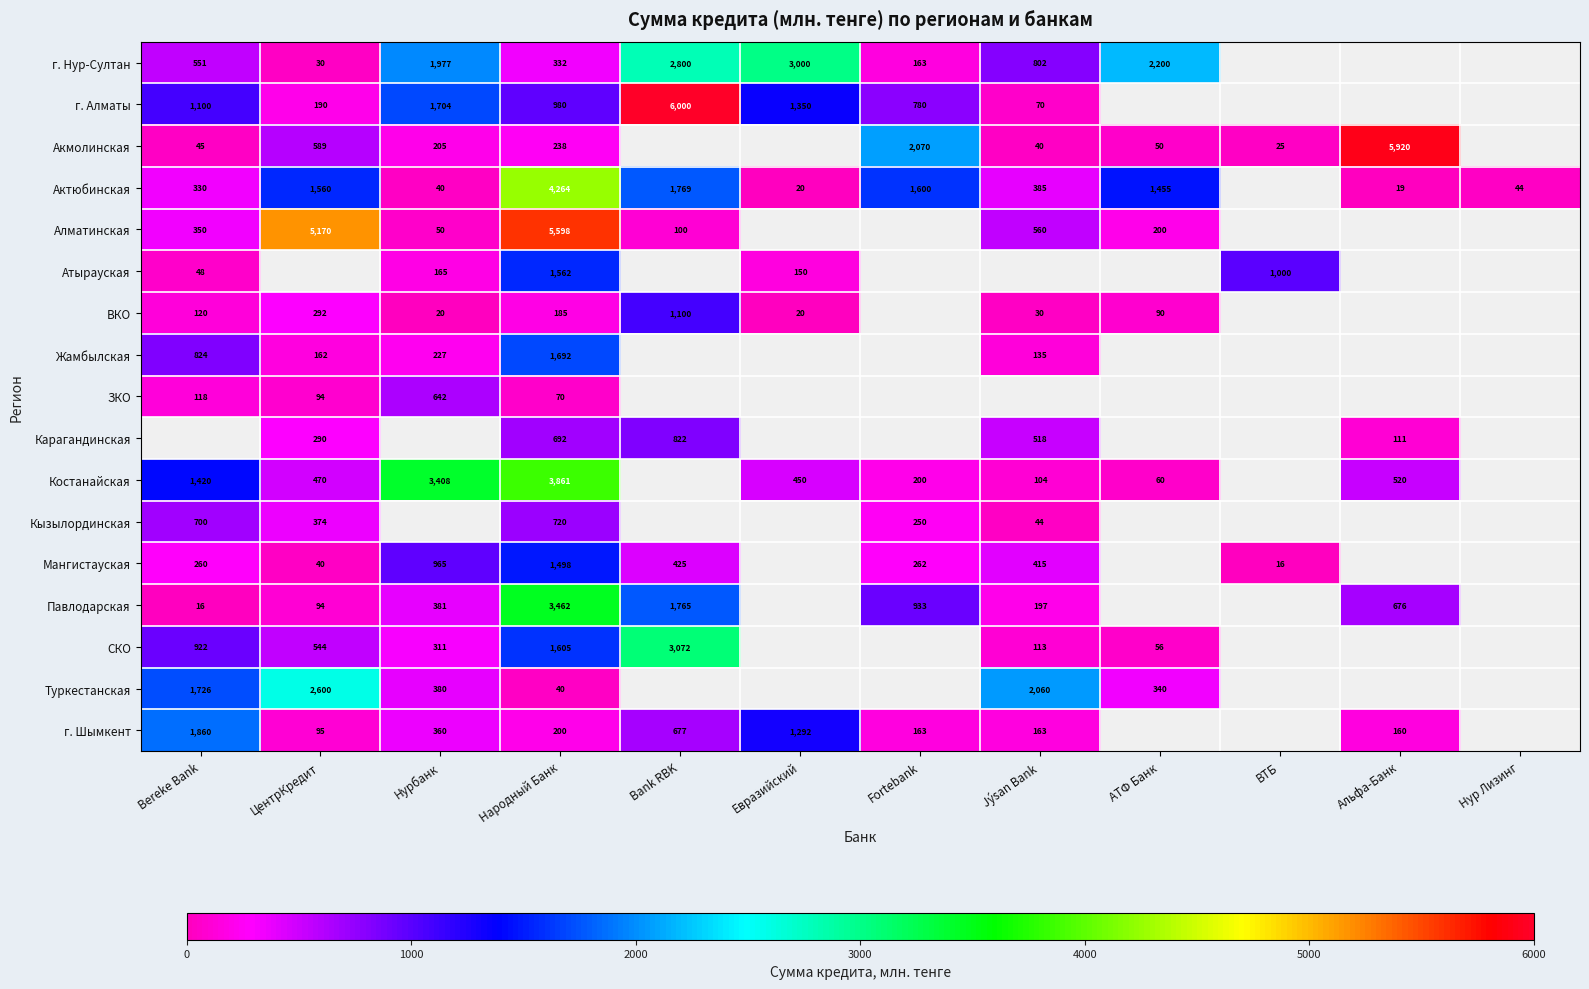

True or false: Павлодарская has a value of 2926 at Bank RBK.

False